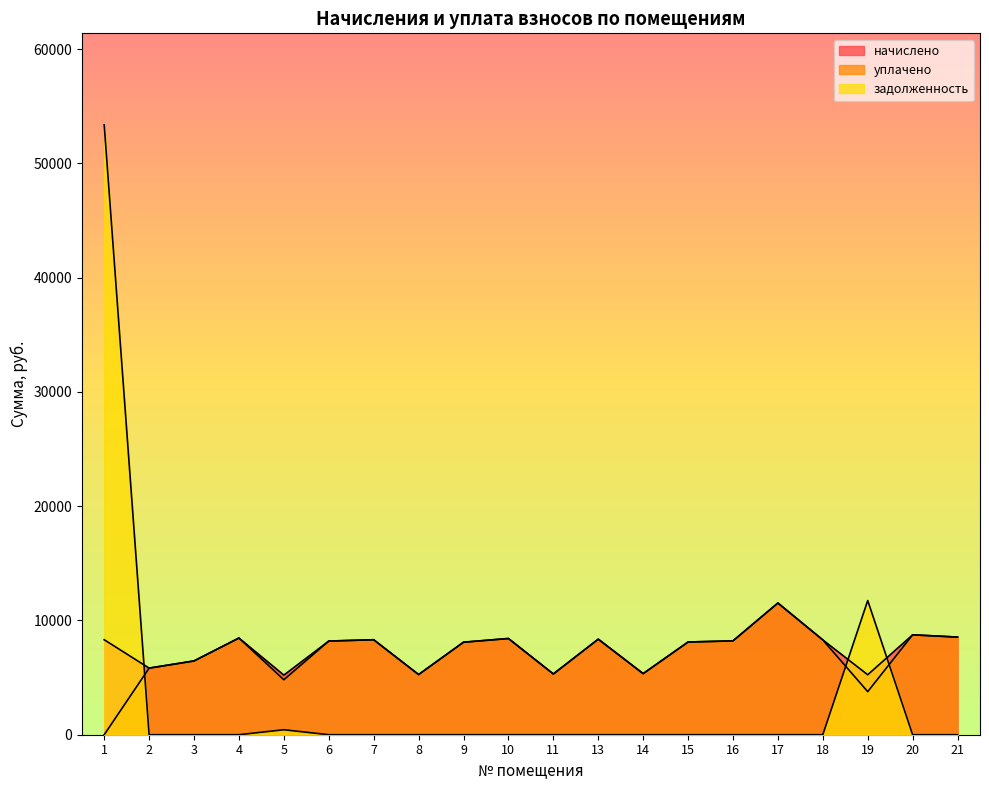

How many lines are shown in the chart?

3